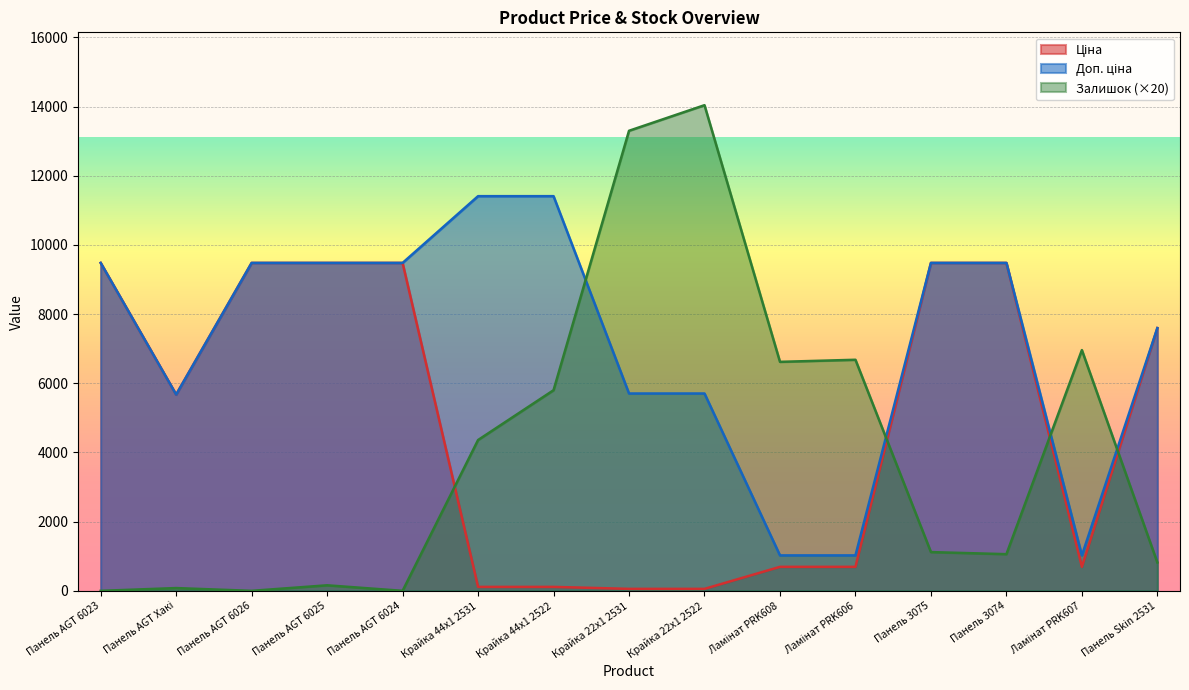

Reading left to right, extract all data points from this chart.

Ціна: Панель AGT 6023=9480.1	Панель AGT Хакі=5673.8	Панель AGT 6026=9480.1	Панель AGT 6025=9480.1	Панель AGT 6024=9480.1	Крайка 44x1 2531=114.1	Крайка 44x1 2522=114.1	Крайка 22x1 2531=57.0	Крайка 22x1 2522=57.0	Ламінат PRK608=693.7	Ламінат PRK606=693.7	Панель 3075=9480.1	Панель 3074=9480.1	Ламінат PRK607=693.7	Панель Skin 2531=7596.5
Доп. ціна: Панель AGT 6023=9480.1	Панель AGT Хакі=5673.8	Панель AGT 6026=9480.1	Панель AGT 6025=9480.1	Панель AGT 6024=9480.1	Крайка 44x1 2531=11410.0	Крайка 44x1 2522=11410.0	Крайка 22x1 2531=5705.0	Крайка 22x1 2522=5705.0	Ламінат PRK608=1024.6	Ламінат PRK606=1024.6	Панель 3075=9480.1	Панель 3074=9480.1	Ламінат PRK607=1024.6	Панель Skin 2531=7596.5
Залишок: Панель AGT 6023=0.0	Панель AGT Хакі=80.0	Панель AGT 6026=0.0	Панель AGT 6025=160.0	Панель AGT 6024=0.0	Крайка 44x1 2531=4360.0	Крайка 44x1 2522=5800.0	Крайка 22x1 2531=13300.0	Крайка 22x1 2522=14040.0	Ламінат PRK608=6620.0	Ламінат PRK606=6680.0	Панель 3075=1120.0	Панель 3074=1060.0	Ламінат PRK607=6960.0	Панель Skin 2531=820.0